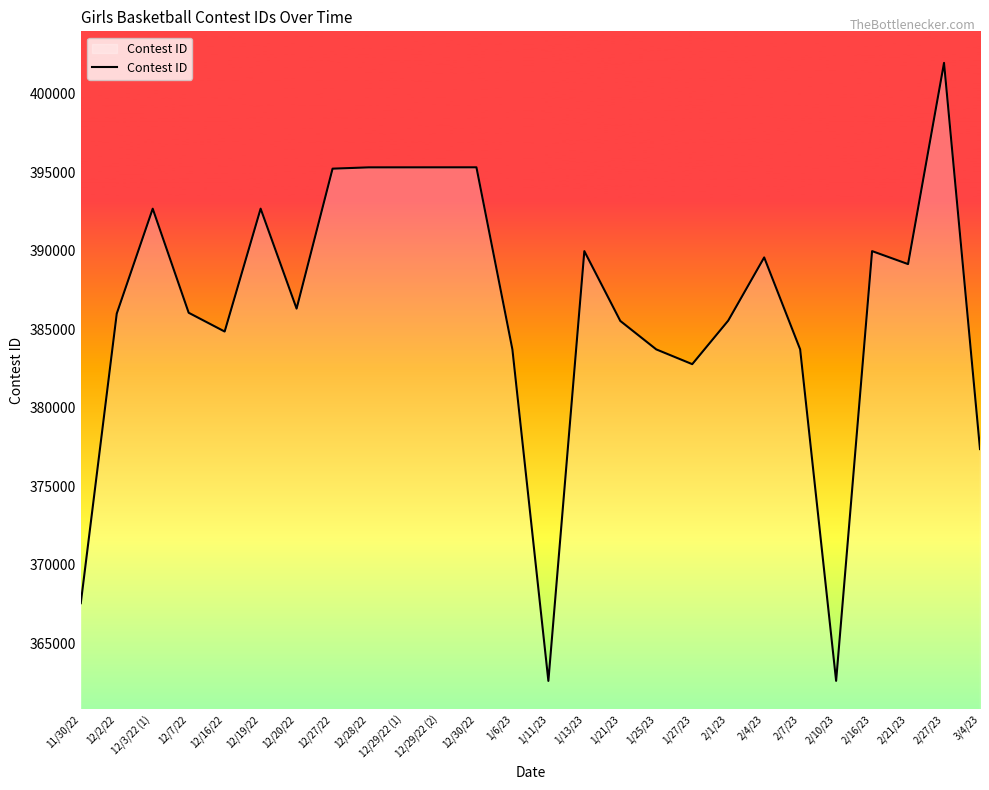

What is the greatest value displayed?

401960